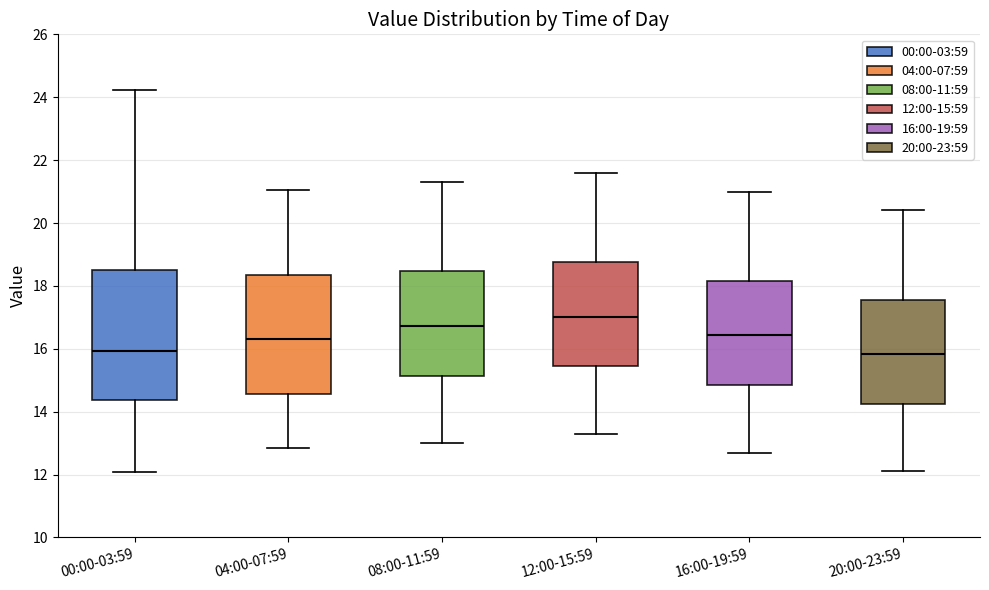

Reading left to right, read every box against the y-axis: the position of its median line, the range the box covers, and the ends of its whiskers. The values are not printed on the chart, so give them approximately, as read against the axis.

00:00-03:59: median 16.0, box 14.4 to 18.6, whiskers 12.0 to 24.2
04:00-07:59: median 16.4, box 14.6 to 18.4, whiskers 12.8 to 21.0
08:00-11:59: median 16.8, box 15.2 to 18.4, whiskers 13.0 to 21.4
12:00-15:59: median 17.0, box 15.4 to 18.8, whiskers 13.4 to 21.6
16:00-19:59: median 16.4, box 14.8 to 18.2, whiskers 12.8 to 21.0
20:00-23:59: median 15.8, box 14.2 to 17.6, whiskers 12.2 to 20.4